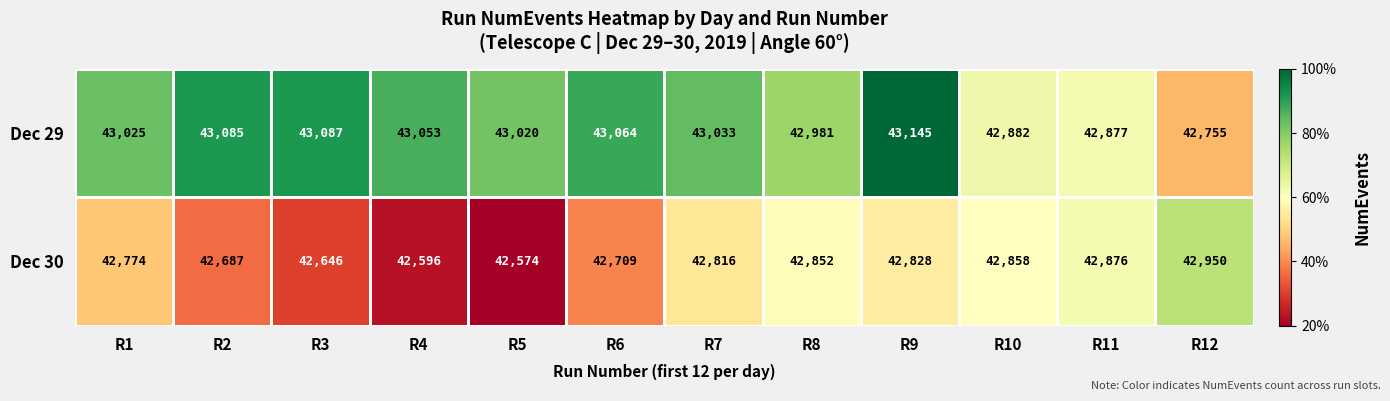

List the labels in order of Dec 30 value, largest first.

R12, R11, R10, R8, R9, R7, R1, R6, R2, R3, R4, R5